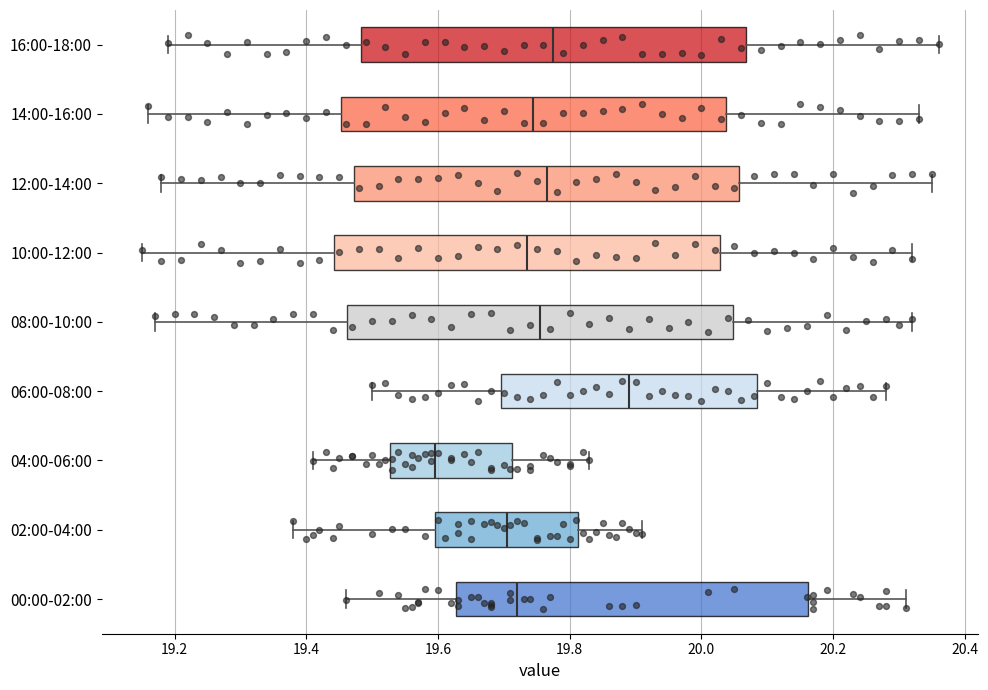

Where does the left whisker of the box for 10:00-12:00 end on the x-axis? The values are not printed on the chart, so give them approximately, as read against the axis.

19.16